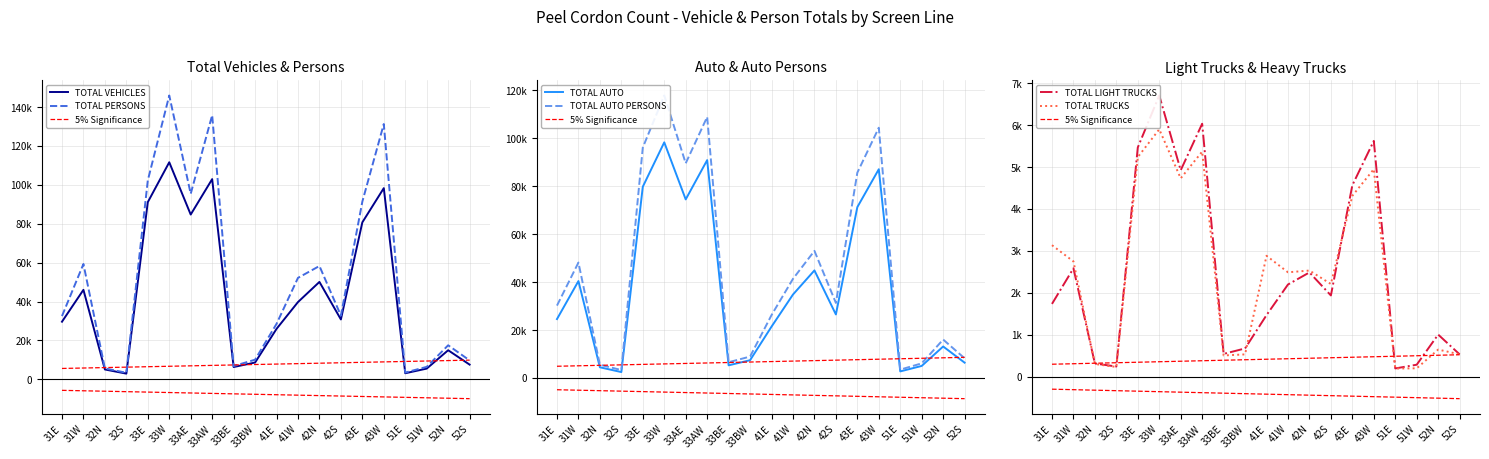

At 33AW, list the series in order from smallest to largest.

TOTAL TRUCKS, TOTAL LIGHT TRUCKS, TOTAL AUTO, TOTAL VEHICLES, TOTAL AUTO PERSONS, TOTAL PERSONS